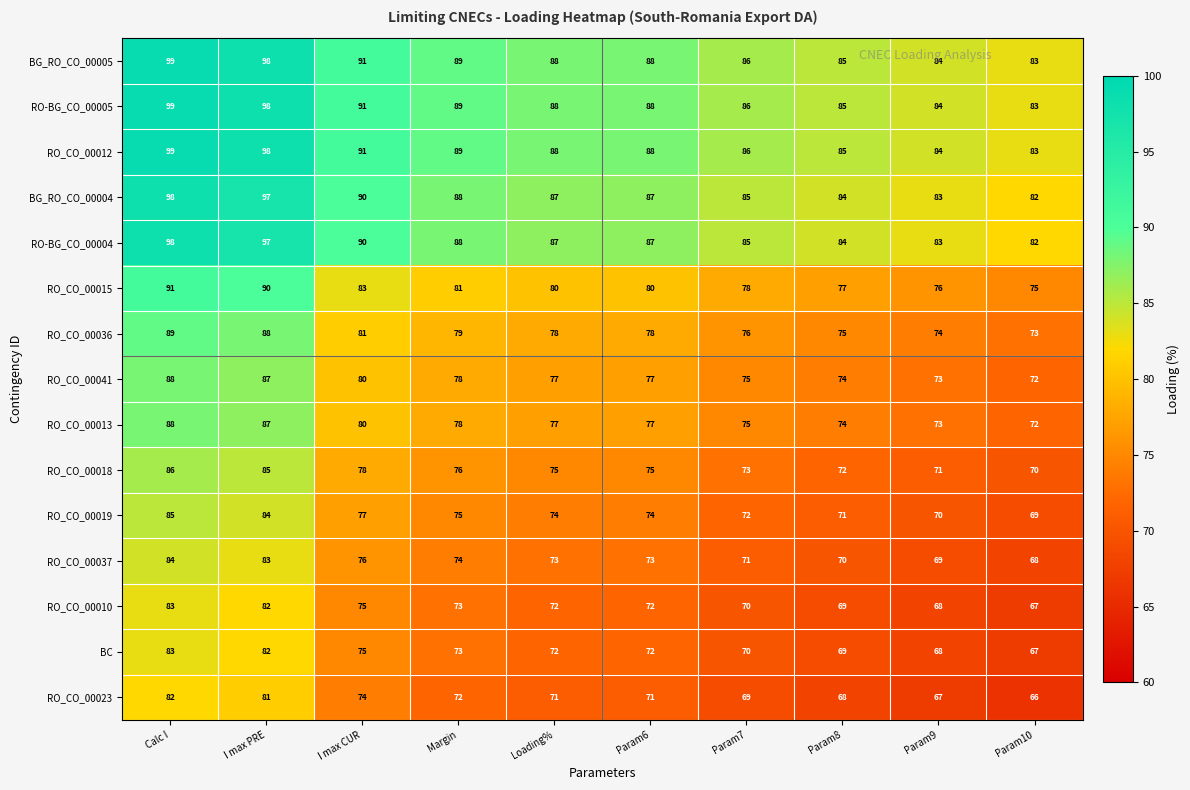

At how many categories does at least one series exceed 72?

10